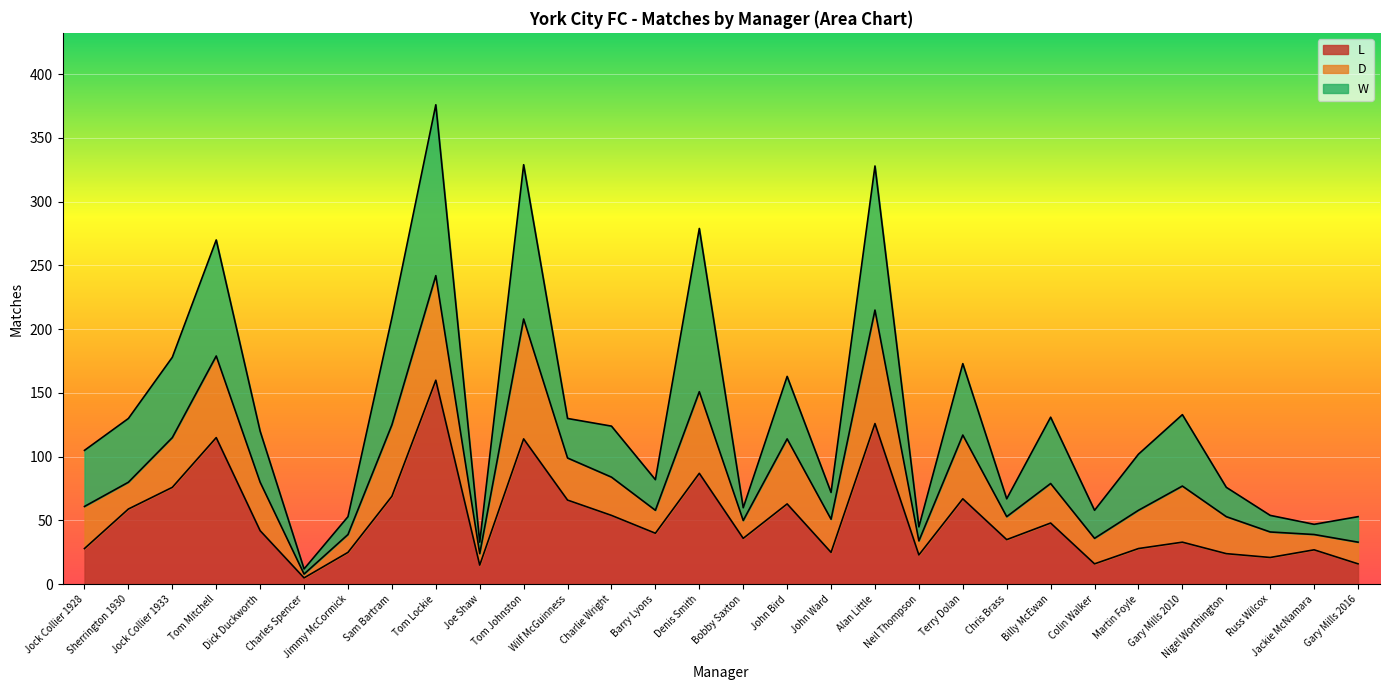

At which label is L closest to 82?

Denis Smith